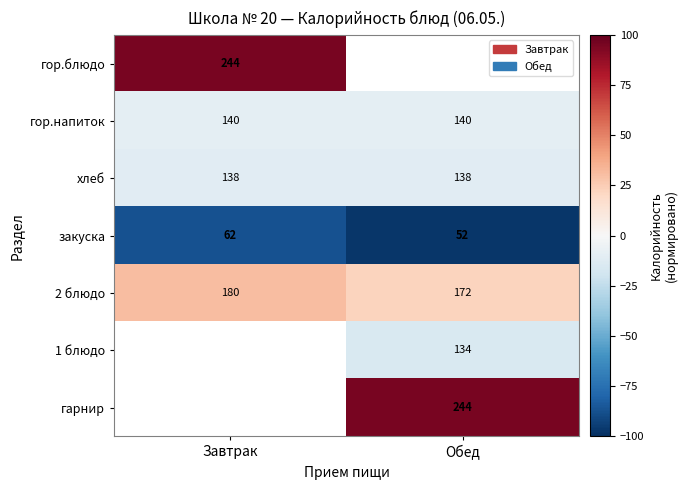

Rank the categories by закуска value from highest to lowest.

Завтрак, Обед